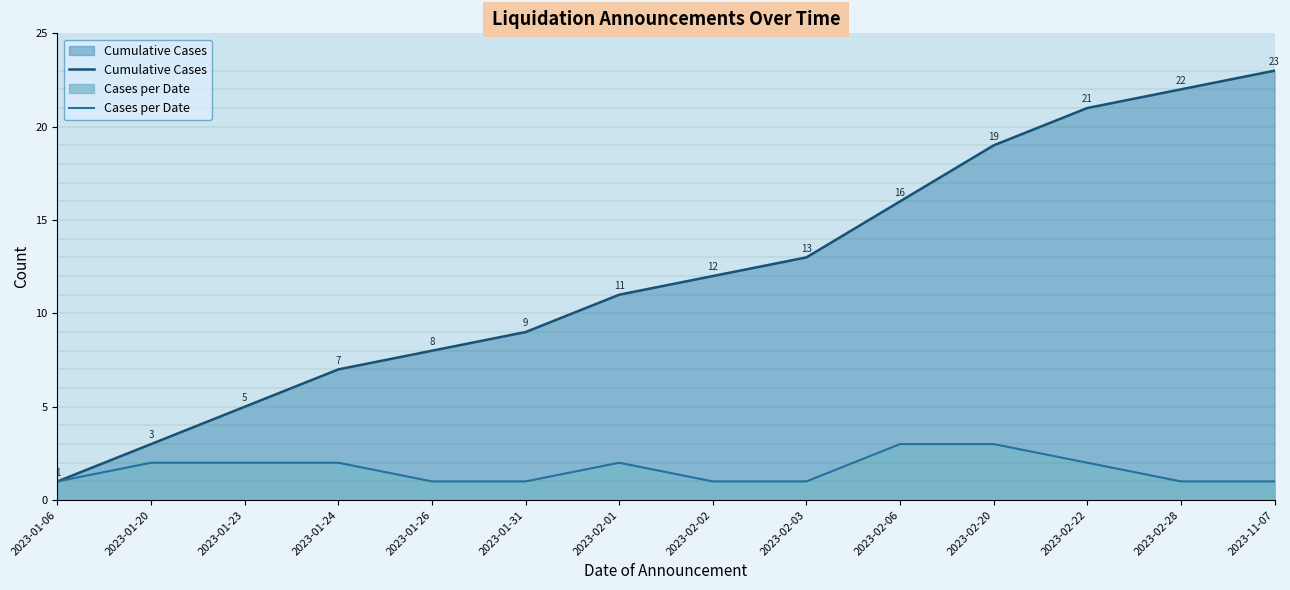

List the labels in order of Cases per Date value, smallest first.

2023-01-06, 2023-01-26, 2023-01-31, 2023-02-02, 2023-02-03, 2023-02-28, 2023-11-07, 2023-01-20, 2023-01-23, 2023-01-24, 2023-02-01, 2023-02-22, 2023-02-06, 2023-02-20